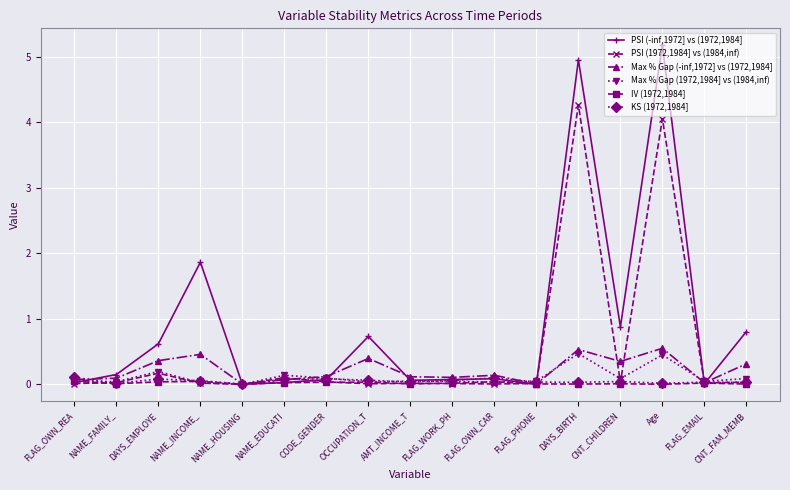

What is the label of the 7th point from the right?

FLAG_OWN_CAR